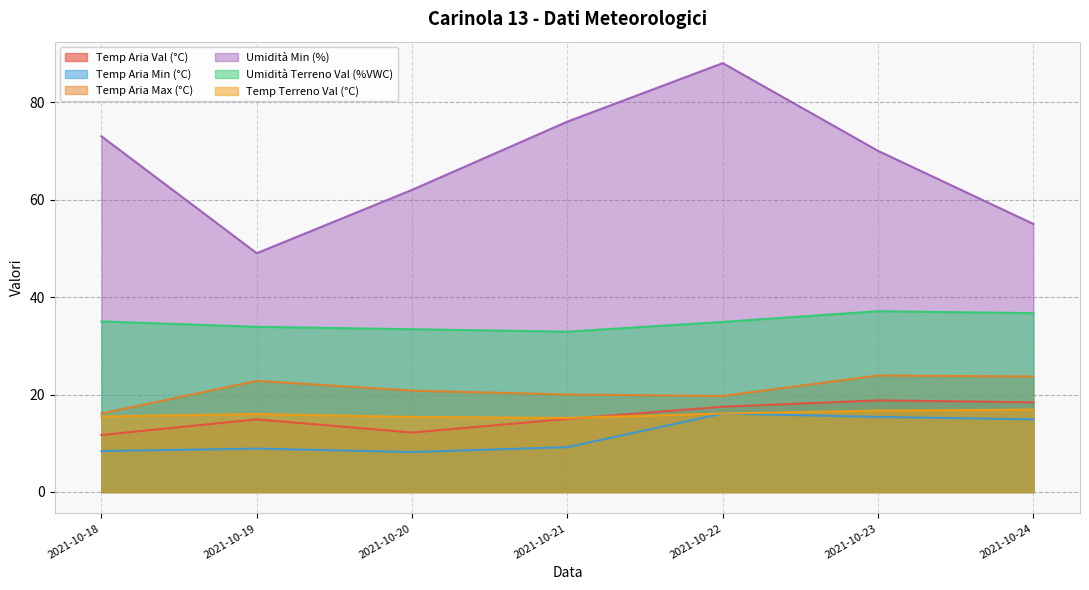

Which category has the lowest value across all series?

2021-10-20